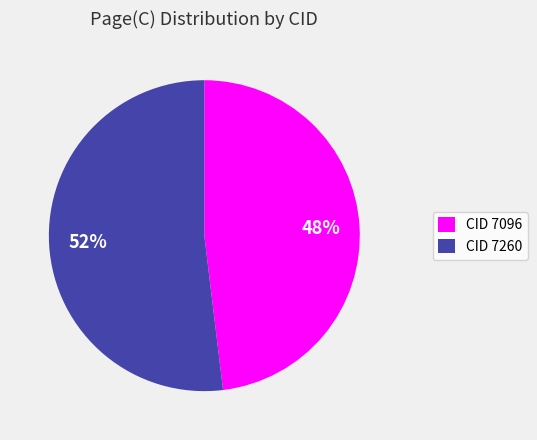

To the nearest percent, what portion does CID 7260 represent?

52%